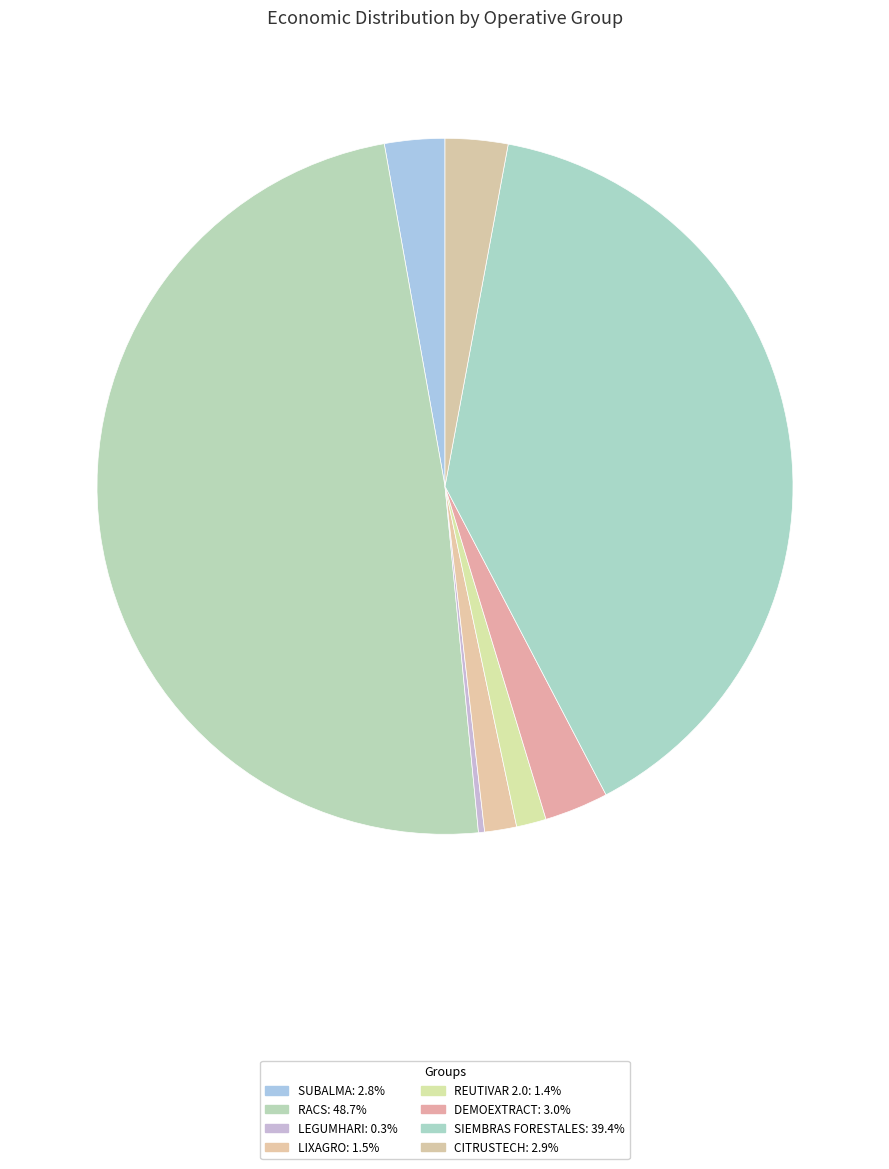

The CITRUSTECH slice represents 15% of the pie. True or false?

False